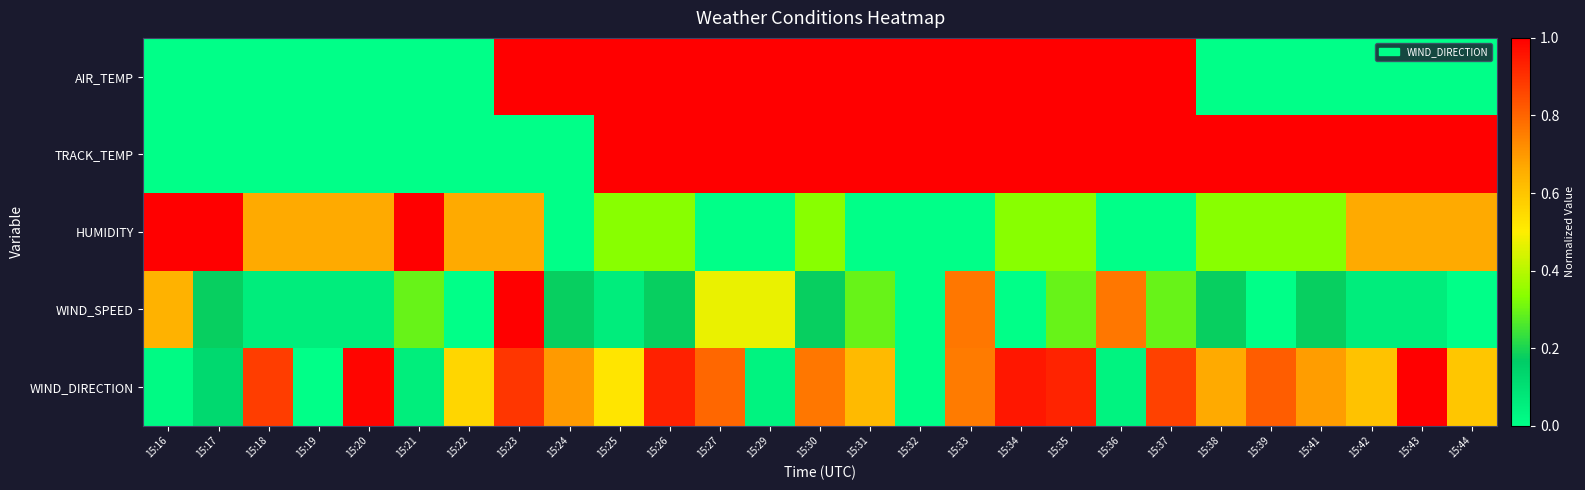

At how many categories does at least one series exceed 0?

27